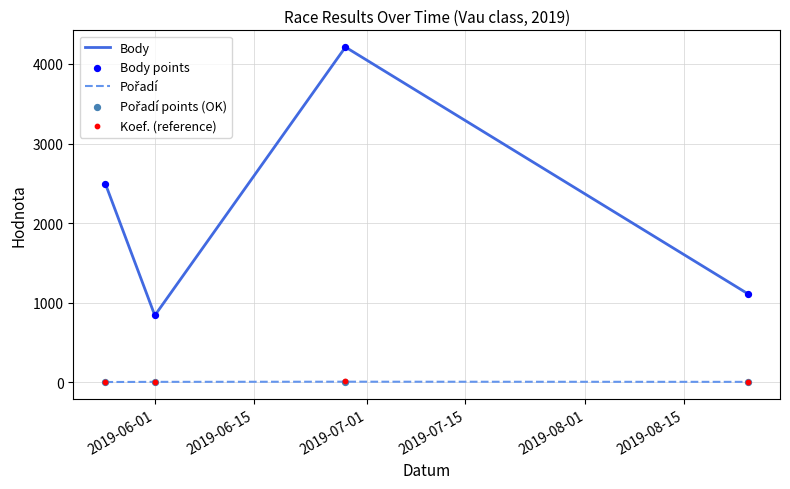

Which series has the largest Y range (max minus min)?

Body